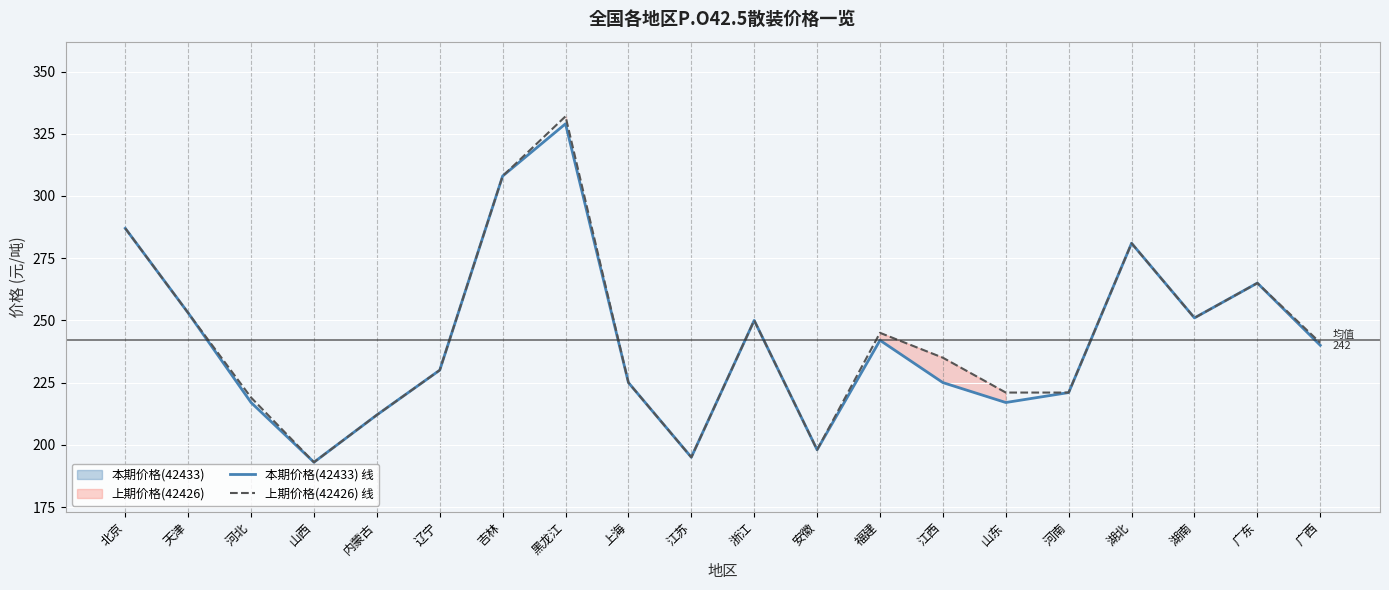

Where is the first local minimum for 本期价格(42433) 线?

山西